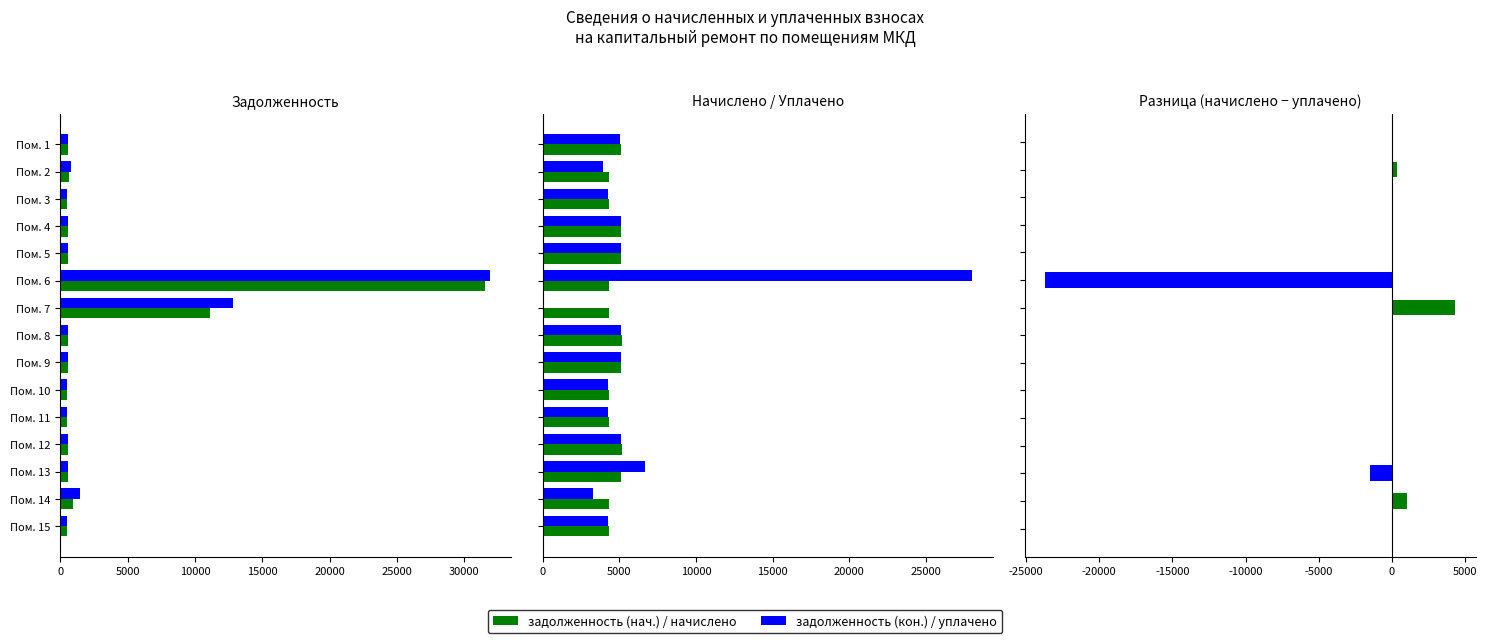

Is it true that задолженность (кон.) equals 570.4 at Пом. 13?

True